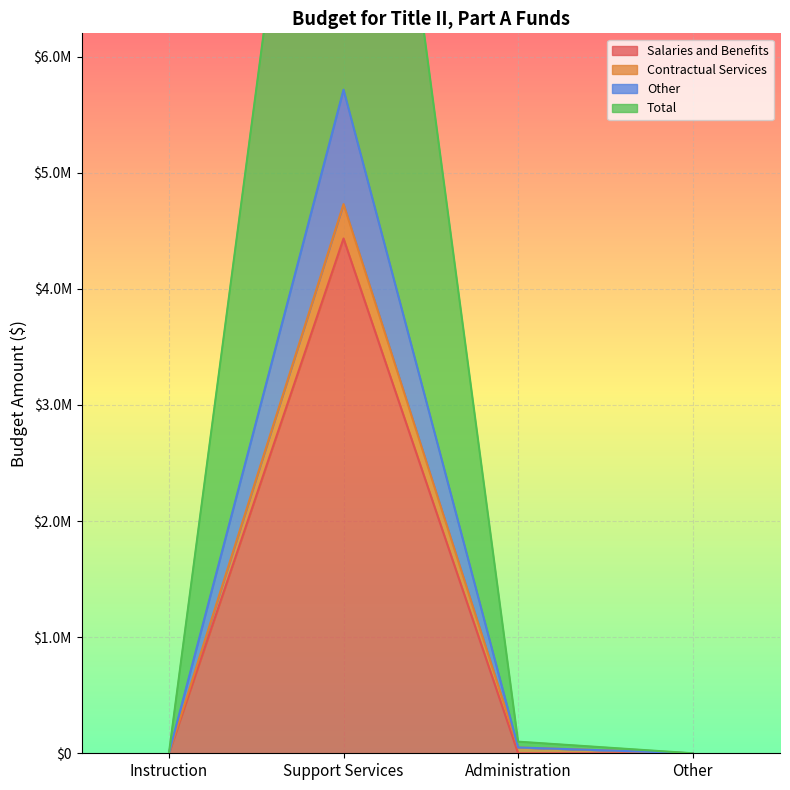

In Contractual Services, how many points are higher than both neighbors (excluding endpoints)?

1